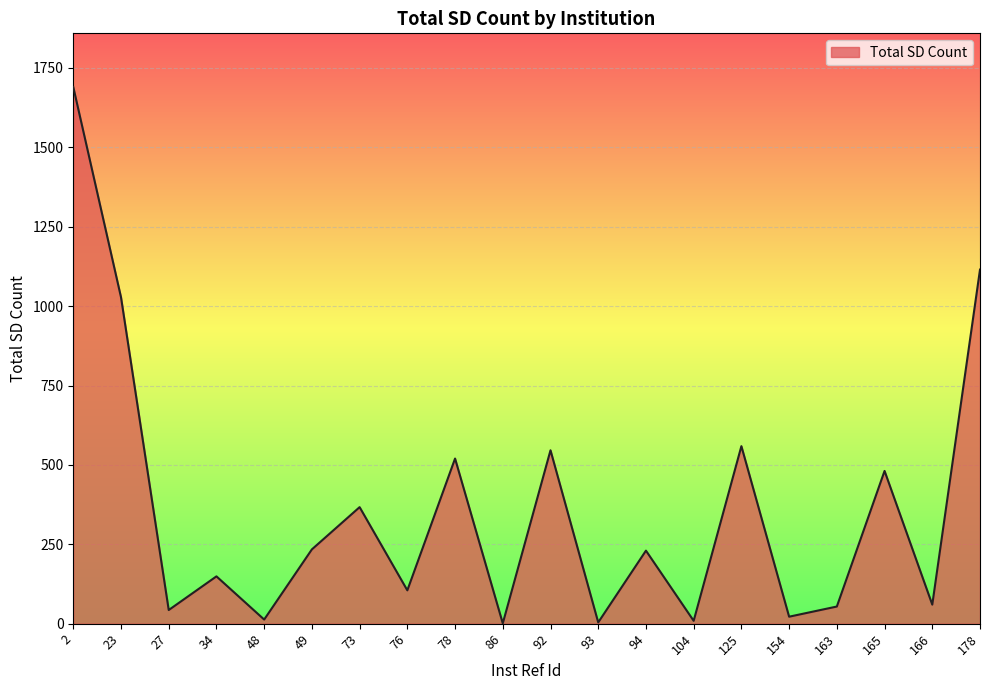

The value at 92 is 892. True or false?

False